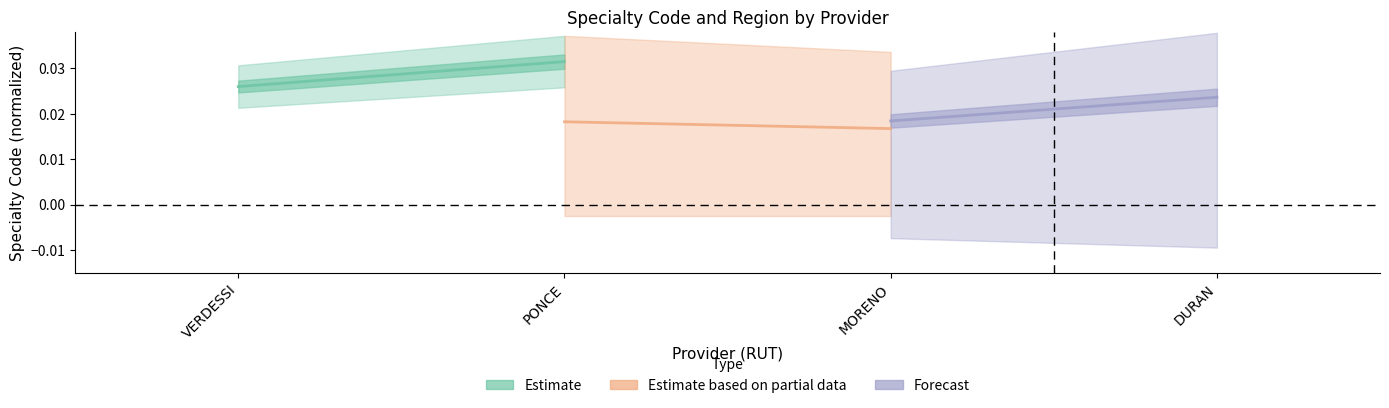

How many series are shown in this chart?

3